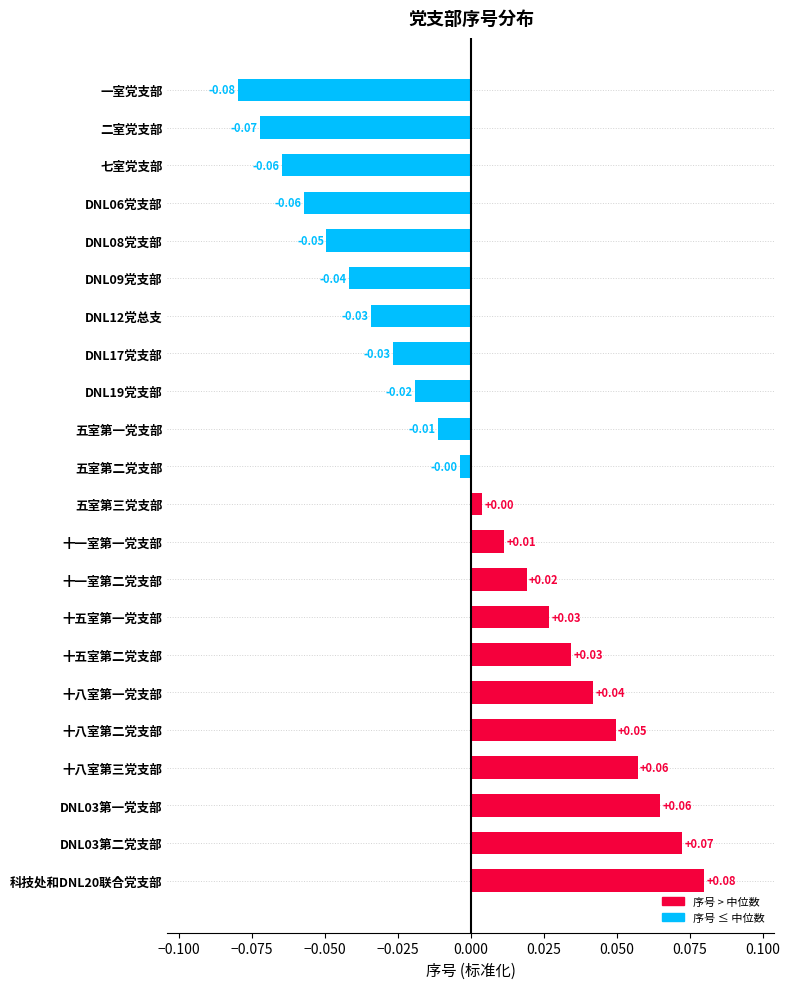

At which category does the chart reach its minimum across all series?

一室党支部